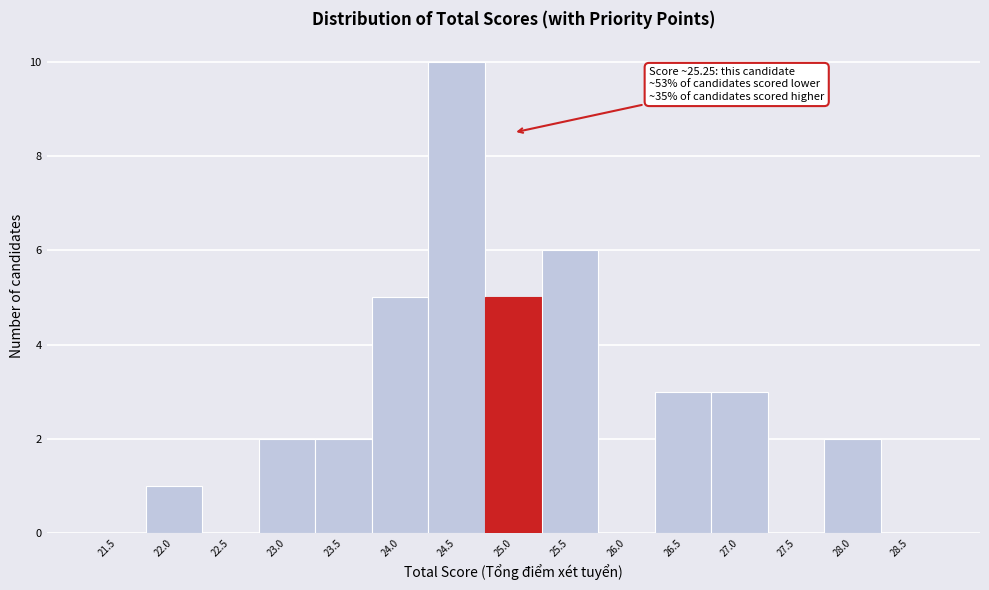

Reading left to right, transcribe all the data shown in this chart.

21.5=0	22.0=1	22.5=0	23.0=2	23.5=2	24.0=5	24.5=10	25.0=5	25.5=6	26.0=0	26.5=3	27.0=3	27.5=0	28.0=2	28.5=0